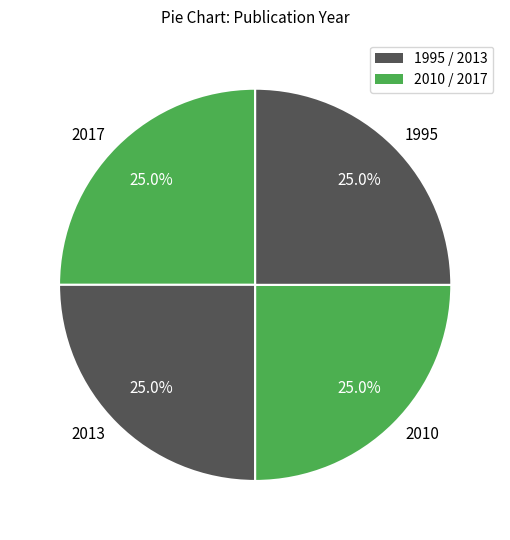

Approximately how many times larger is the value at 2010 compared to 2017?

1.0